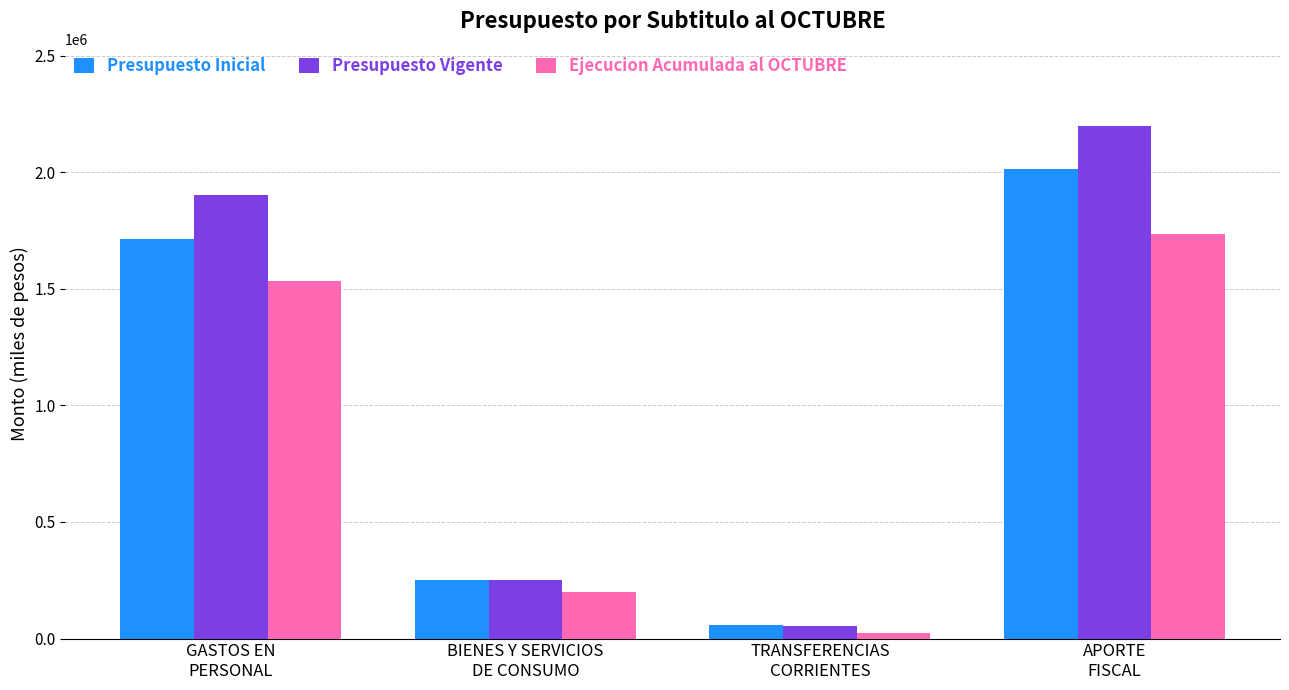

Reading left to right, transcribe all the data shown in this chart.

Presupuesto Inicial: GASTOS EN
PERSONAL=1713532	BIENES Y SERVICIOS
DE CONSUMO=253087	TRANSFERENCIAS
CORRIENTES=56363	APORTE
FISCAL=2012354
Presupuesto Vigente: GASTOS EN
PERSONAL=1903522	BIENES Y SERVICIOS
DE CONSUMO=251121	TRANSFERENCIAS
CORRIENTES=55925	APORTE
FISCAL=2199940
Ejecucion Acumulada al OCTUBRE: GASTOS EN
PERSONAL=1535913	BIENES Y SERVICIOS
DE CONSUMO=201083	TRANSFERENCIAS
CORRIENTES=25001	APORTE
FISCAL=1735146